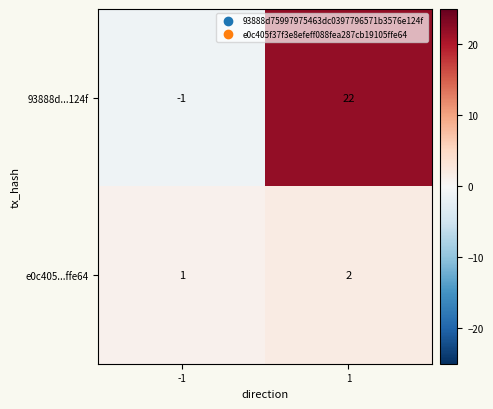

List the series in order of their peak value, lowest first.

e0c405...ffe64, 93888d...124f